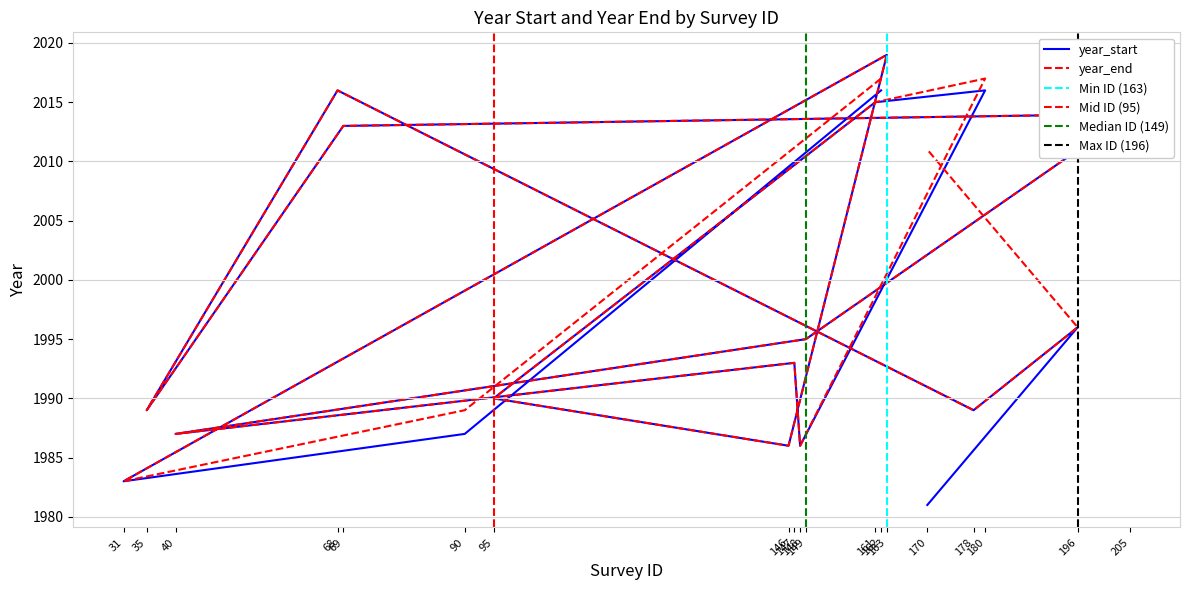

What is the difference between the maximum and second lowest values in the year_start series?

36